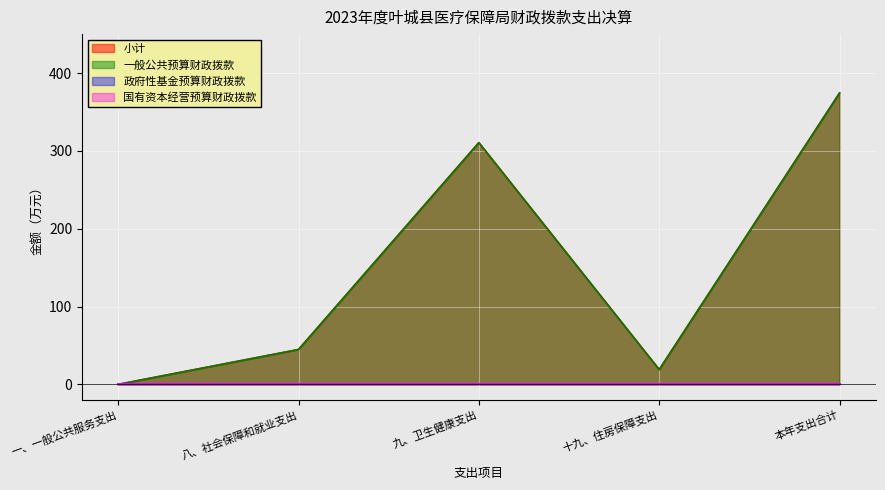

Reading right to left, what are all the values shown in this chart?

小计: 374.4	19.0	310.6	44.8	0.0
一般公共预算财政拨款: 374.4	19.0	310.6	44.8	0.0